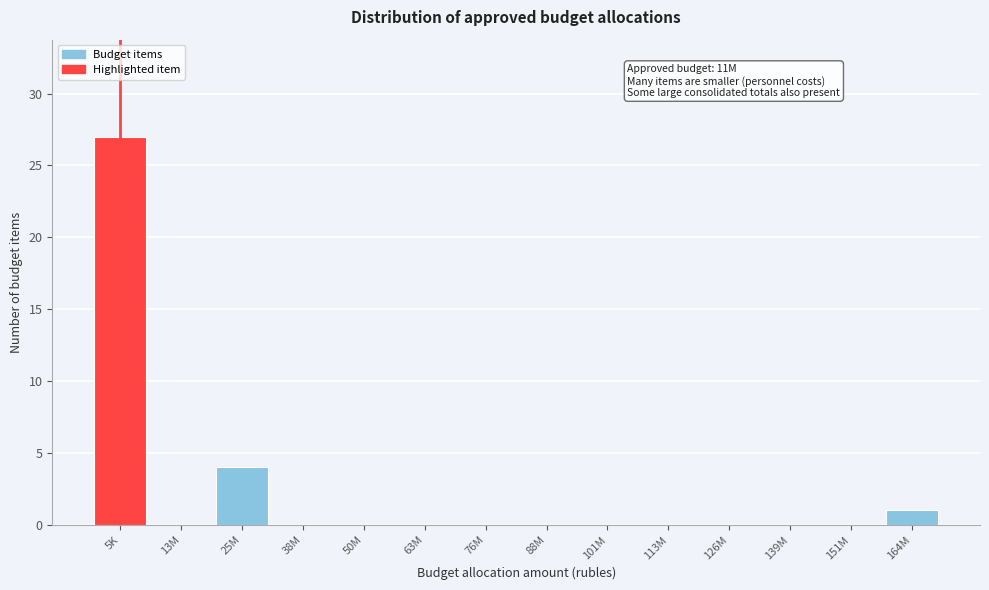

Reading right to left, what are all the values shown in this chart?

164M=1	151M=0	139M=0	126M=0	113M=0	101M=0	88M=0	76M=0	63M=0	50M=0	38M=0	25M=4	13M=0	5K=27